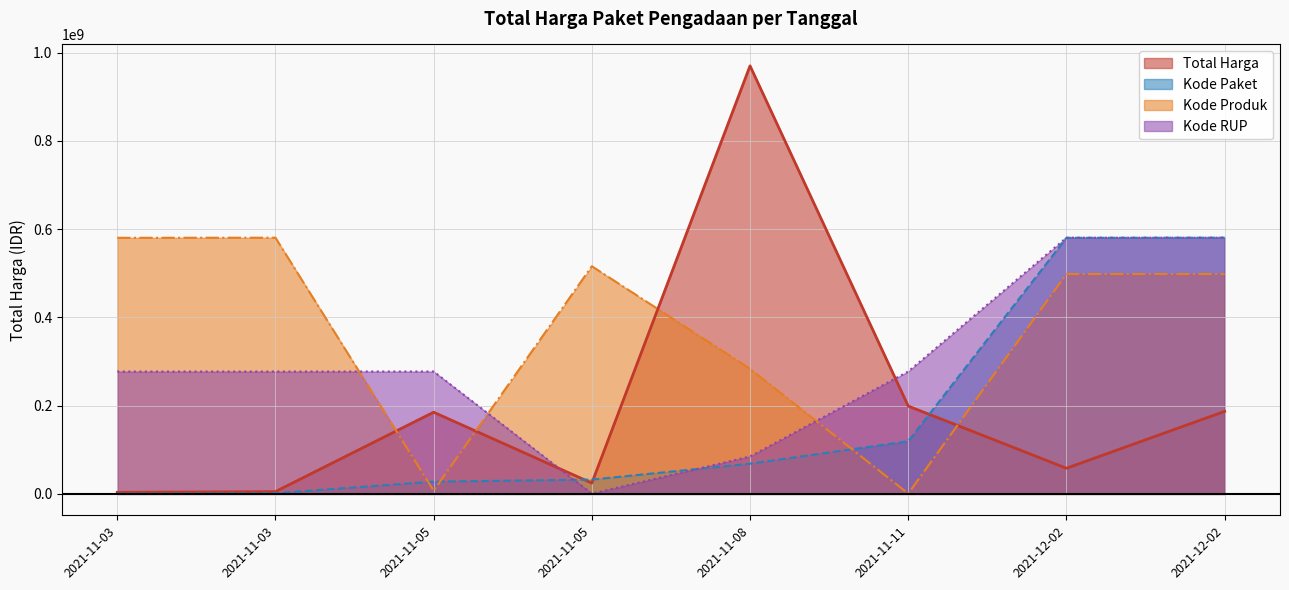

Does the chart display data point markers on the line(s)?

No